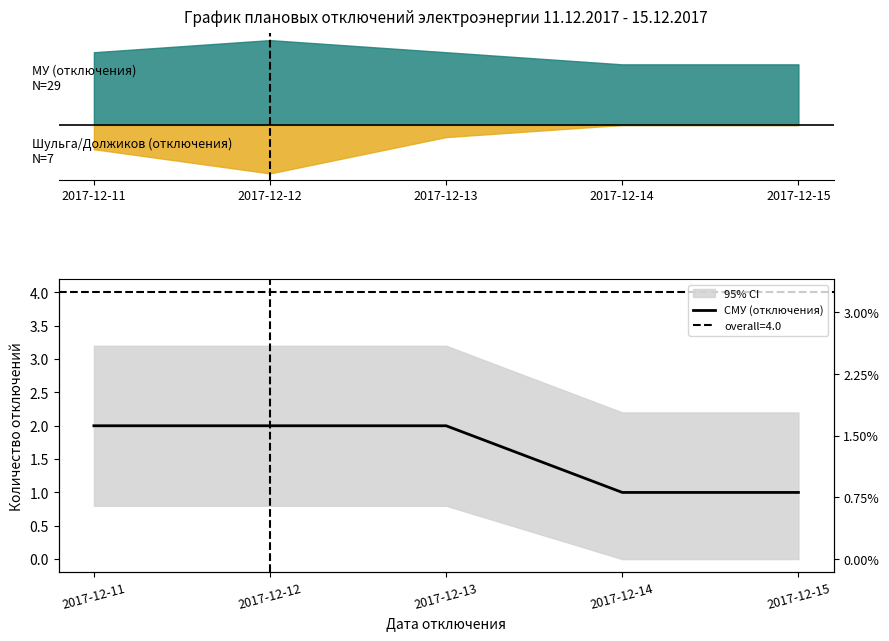

What is the change in value from 2017-12-12 to 2017-12-14?

-1